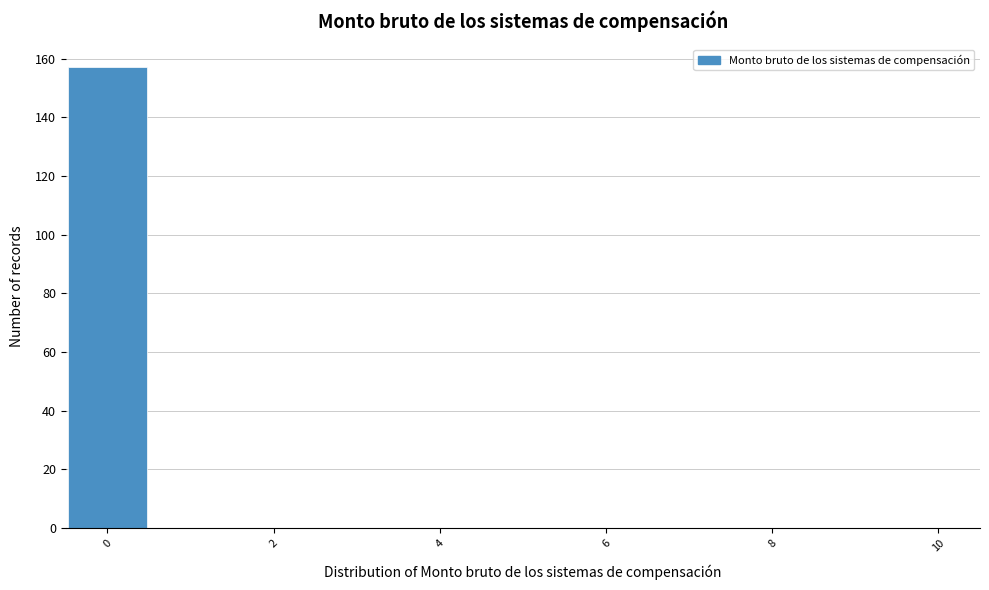

Reading left to right, transcribe this chart: for each bar, give the range it covers on the x-axis and its height. Neither the bar edges nor the heights are printed on the chart, so give them approximately, as read against the axes.

-0.5 to 0.5: 158
0.5 to 1.5: 0
1.5 to 2.5: 0
2.5 to 3.5: 0
3.5 to 4.5: 0
4.5 to 5.5: 0
5.5 to 6.5: 0
6.5 to 7.5: 0
7.5 to 8.5: 0
8.5 to 9.5: 0
9.5 to 10.5: 0